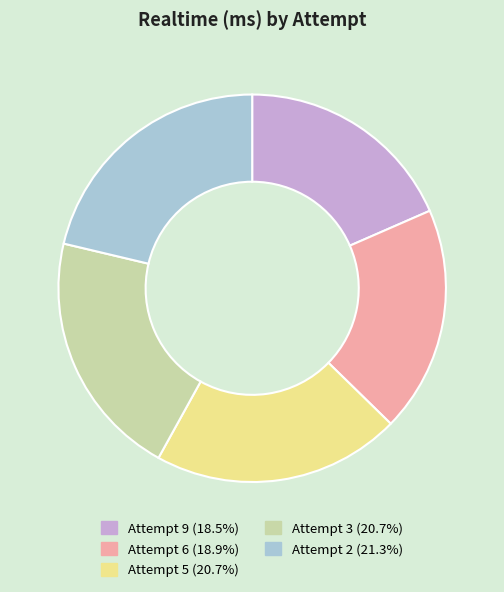

Combined, do Attempt 2 and Attempt 5 account for over 50%?

No